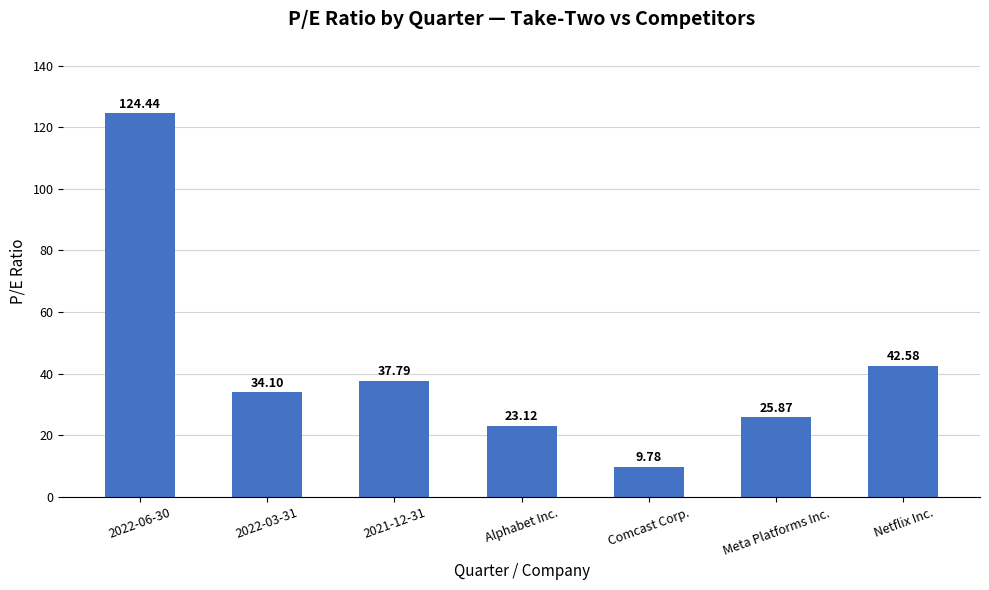

Rank the categories by value from lowest to highest.

Comcast Corp., Alphabet Inc., Meta Platforms Inc., 2022-03-31, 2021-12-31, Netflix Inc., 2022-06-30